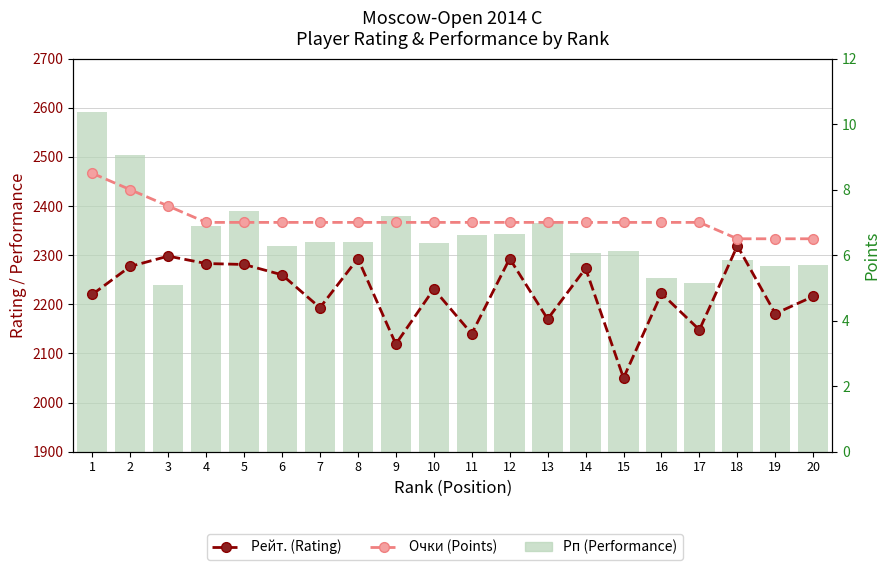

Reading left to right, extract all data points from this chart.

Рейт. (Rating): 1=2220.0	2=2277.0	3=2298.0	4=2283.0	5=2281.0	6=2260.0	7=2193.0	8=2293.0	9=2119.0	10=2231.0	11=2140.0	12=2293.0	13=2170.0	14=2273.0	15=2050.0	16=2222.0	17=2148.0	18=2319.0	19=2181.0	20=2216.0
Рп (Performance): 1=2592.0	2=2504.0	3=2240.0	4=2360.0	5=2390.0	6=2318.0	7=2327.0	8=2326.0	9=2379.0	10=2324.0	11=2340.0	12=2343.0	13=2365.0	14=2305.0	15=2308.0	16=2254.0	17=2243.0	18=2291.0	19=2278.0	20=2279.0
Очки (Points): 1=8.5	2=8.0	3=7.5	4=7.0	5=7.0	6=7.0	7=7.0	8=7.0	9=7.0	10=7.0	11=7.0	12=7.0	13=7.0	14=7.0	15=7.0	16=7.0	17=7.0	18=6.5	19=6.5	20=6.5